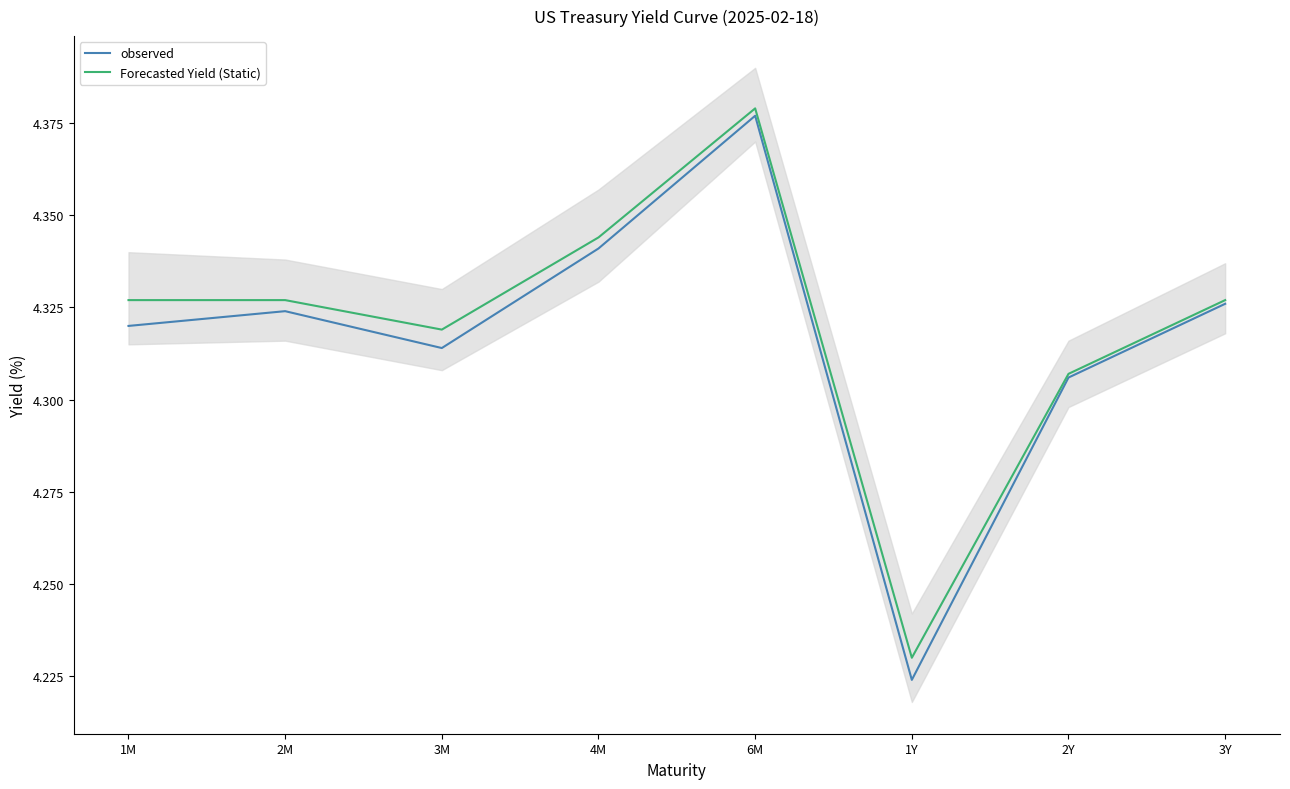

What is the label of the 6th point from the left?

1Y